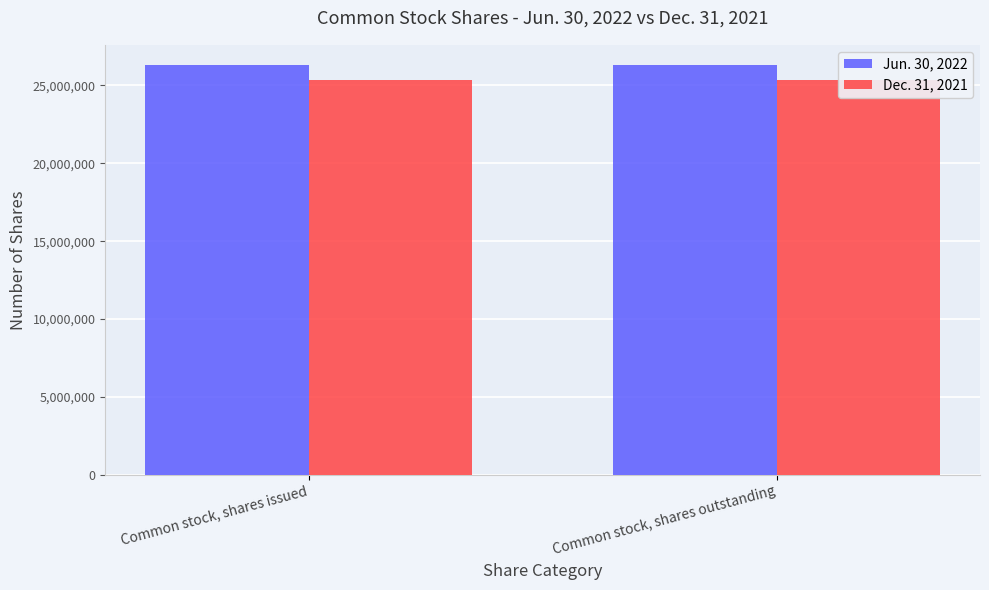

Which series has the largest range (max minus min)?

Jun. 30, 2022